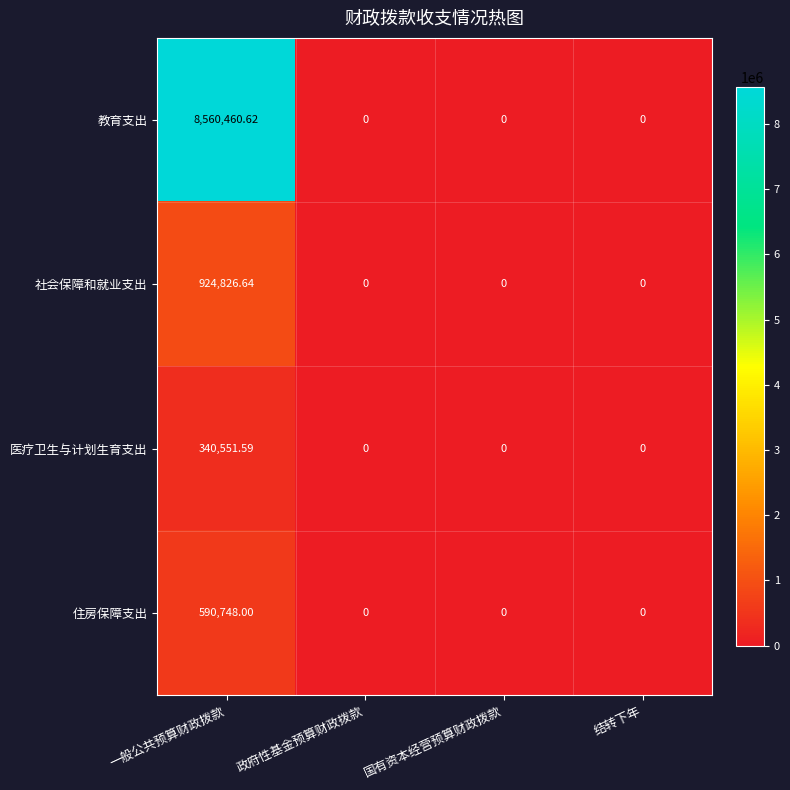

List the series in order of their peak value, lowest first.

医疗卫生与计划生育支出, 住房保障支出, 社会保障和就业支出, 教育支出